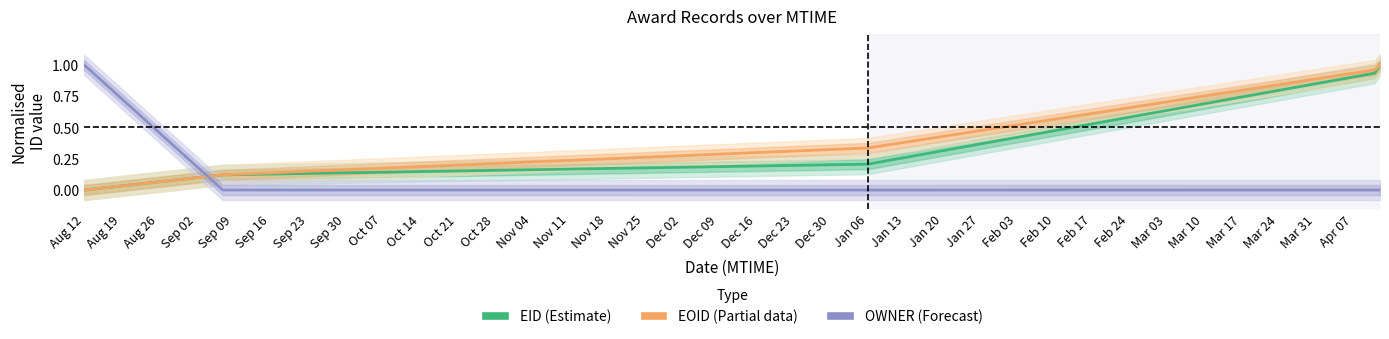

What is the difference between the maximum and minimum values in the EOID (Partial) series?

1.0